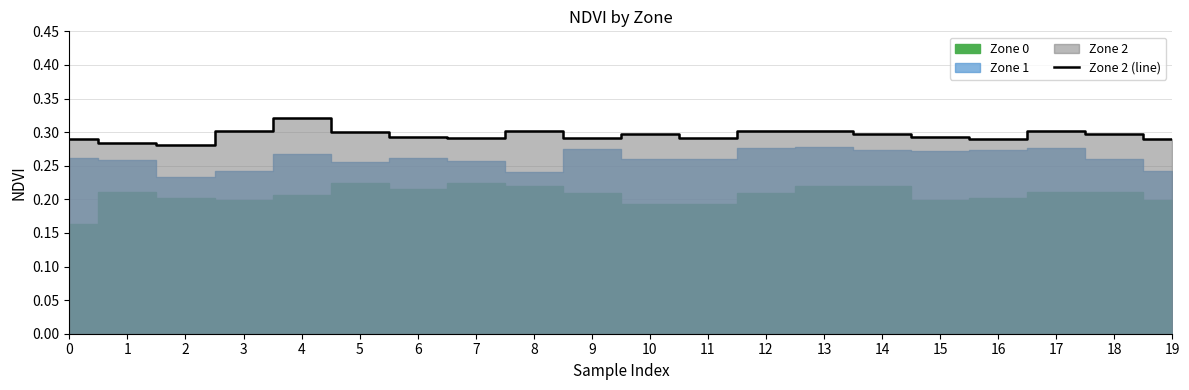

Reading left to right, what are all the values shown in this chart?

0.3	0.3	0.3	0.3	0.3	0.3	0.3	0.3	0.3	0.3	0.3	0.3	0.3	0.3	0.3	0.3	0.3	0.3	0.3	0.3